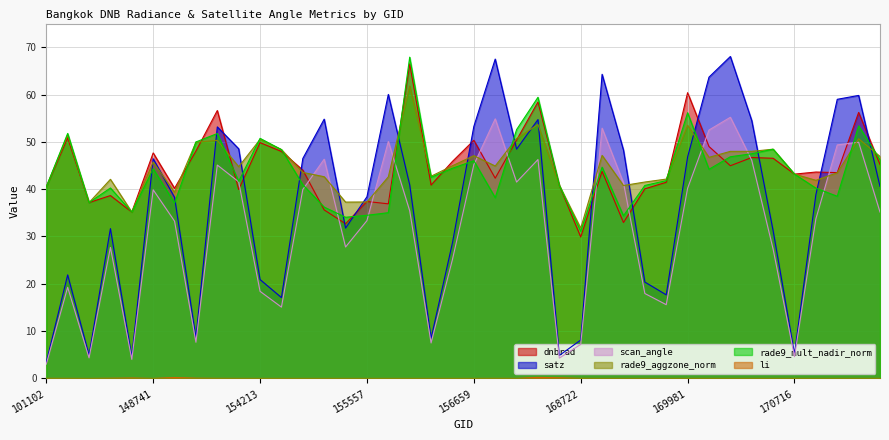

True or false: satz and scan_angle cross at least once.

False